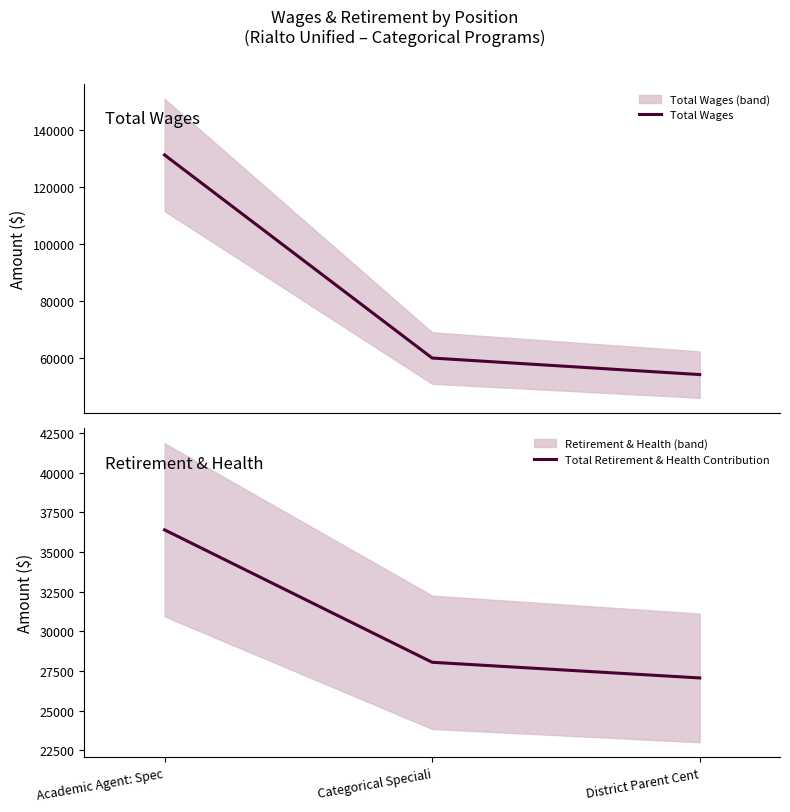

What is the value of the Total Wages point at the 1st from the left?

131152